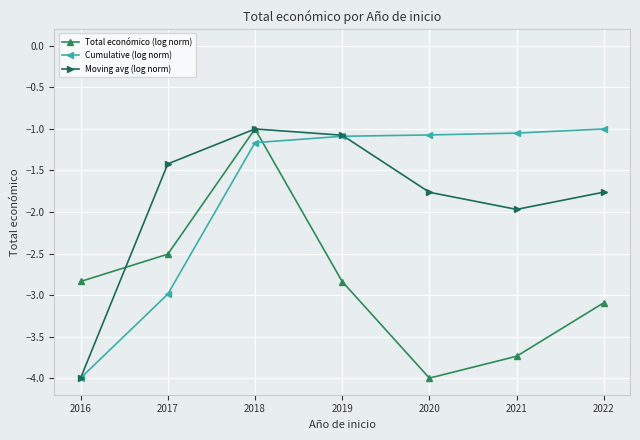

What are all the series names shown in the legend?

Total económico (log norm), Cumulative (log norm), Moving avg (log norm)